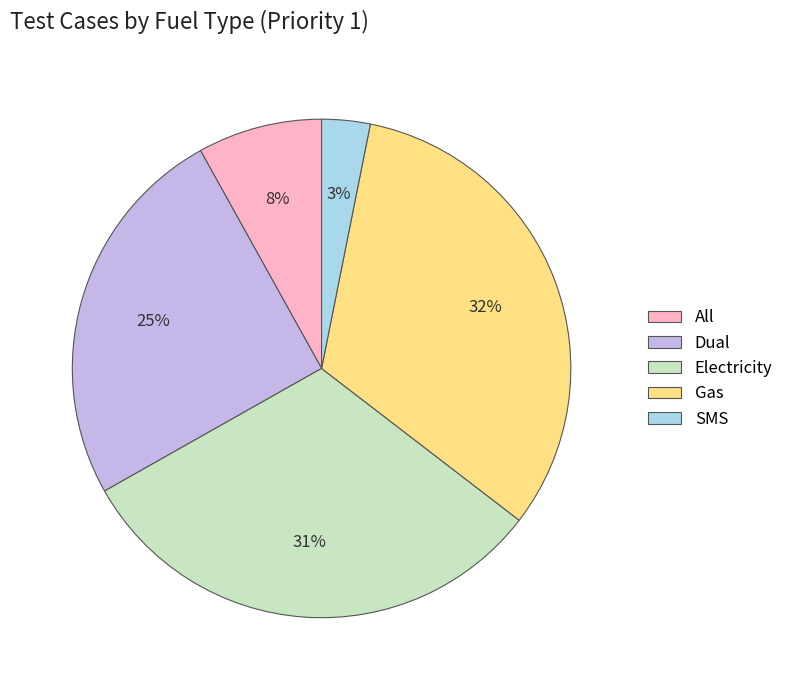

Is there any slice that represents more than half of the pie?

No